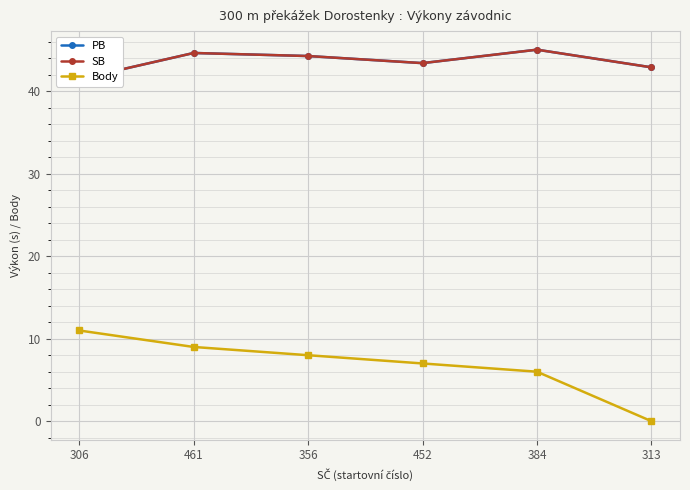

At how many categories does at least one series exceed 6?

6